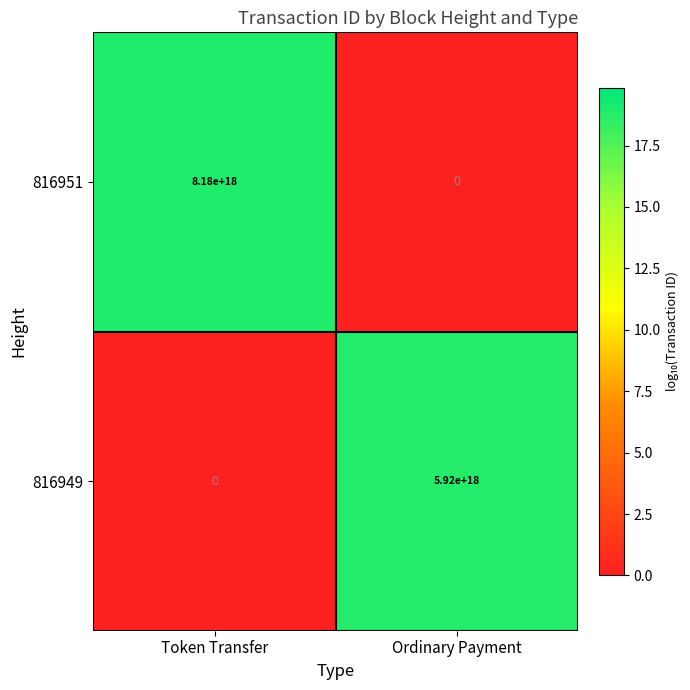

Is it true that 816949 equals 0 at Token Transfer?

True